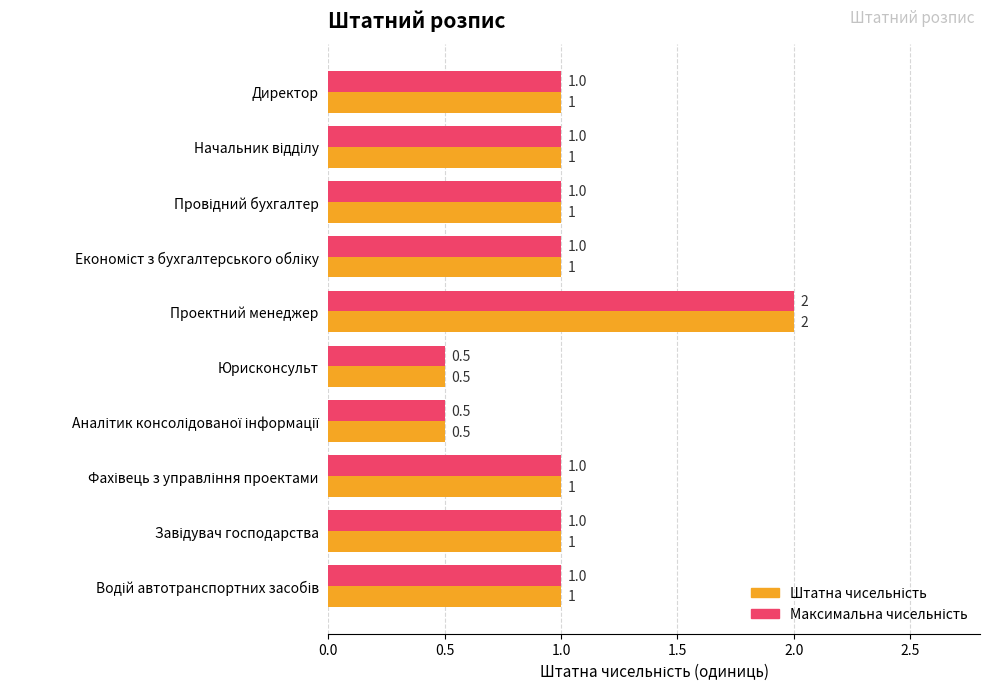

What is the minimum value shown in the chart?

0.5